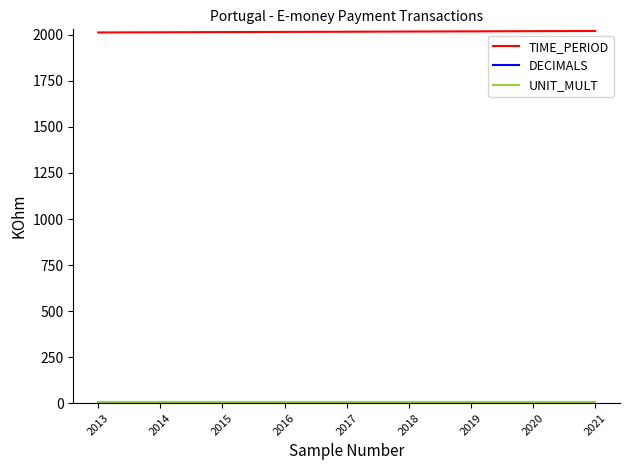

True or false: TIME_PERIOD has a value of 961 at 2017.

False